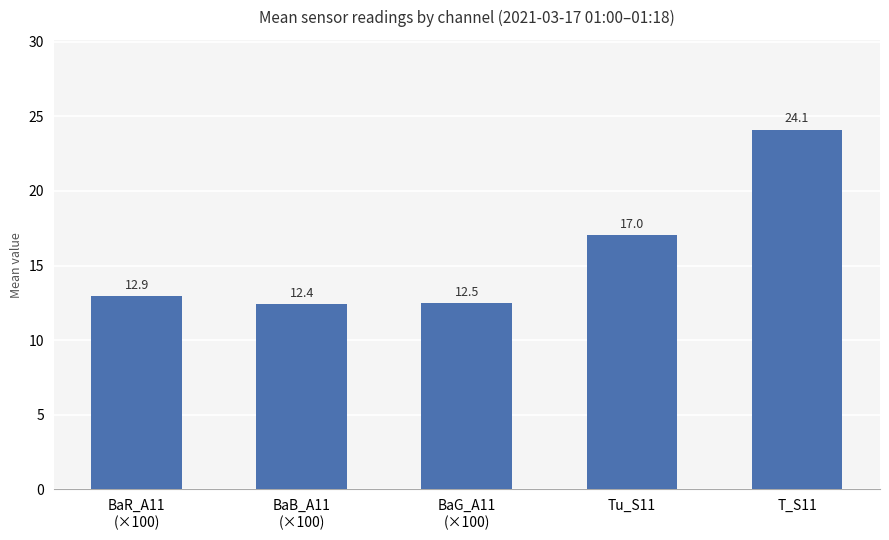

What position from the left is BaG_A11
(×100)?

3